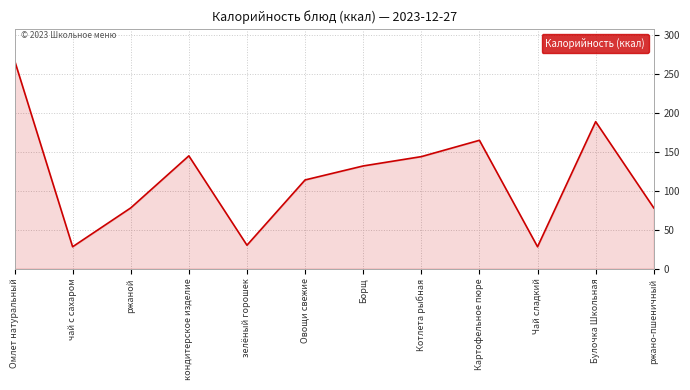

True or false: there are more than 0 points higher than both neighbors.

True